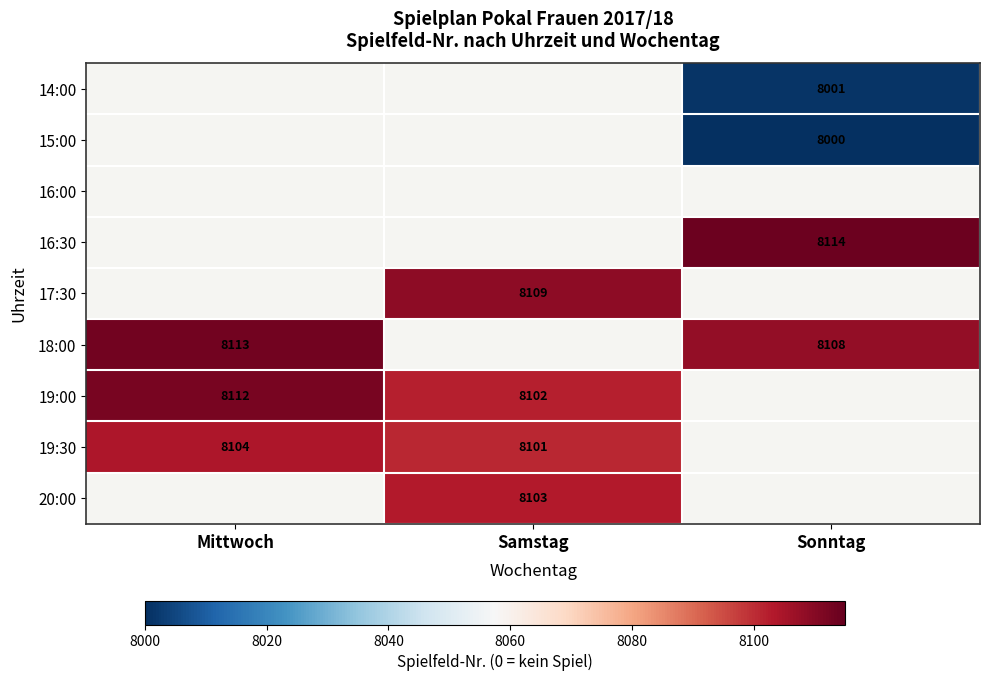

Which label corresponds to the largest value in the chart?

Sonntag